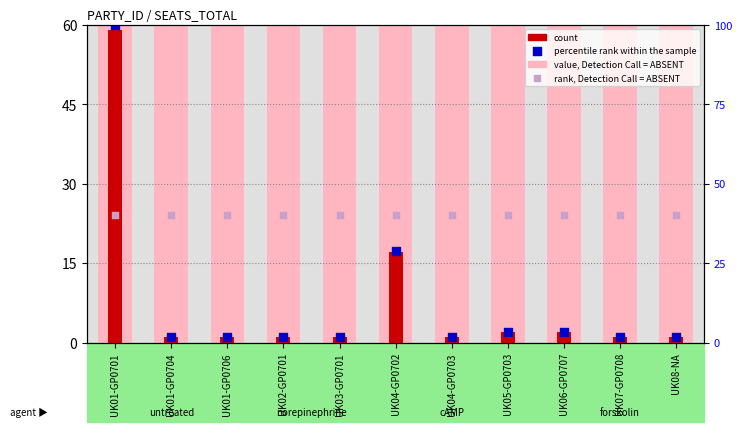

At how many categories does at least one series exceed 23?

11